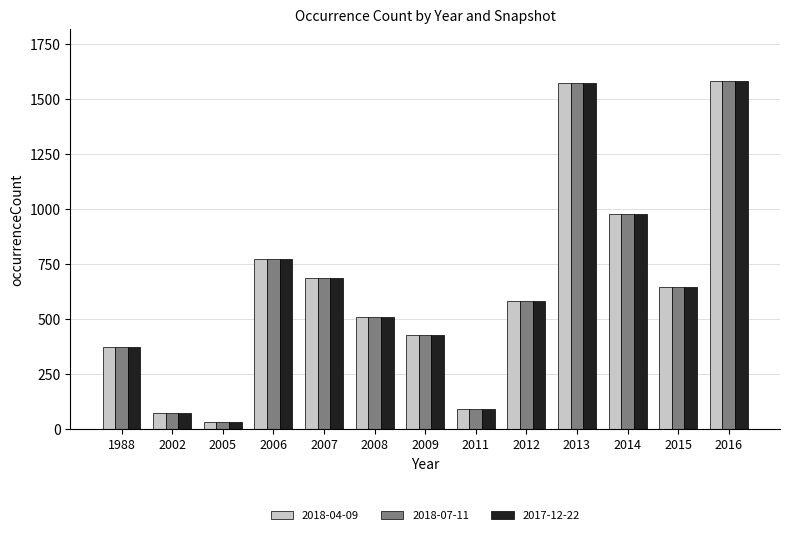

What is the average value of the 2018-04-09 series?

639